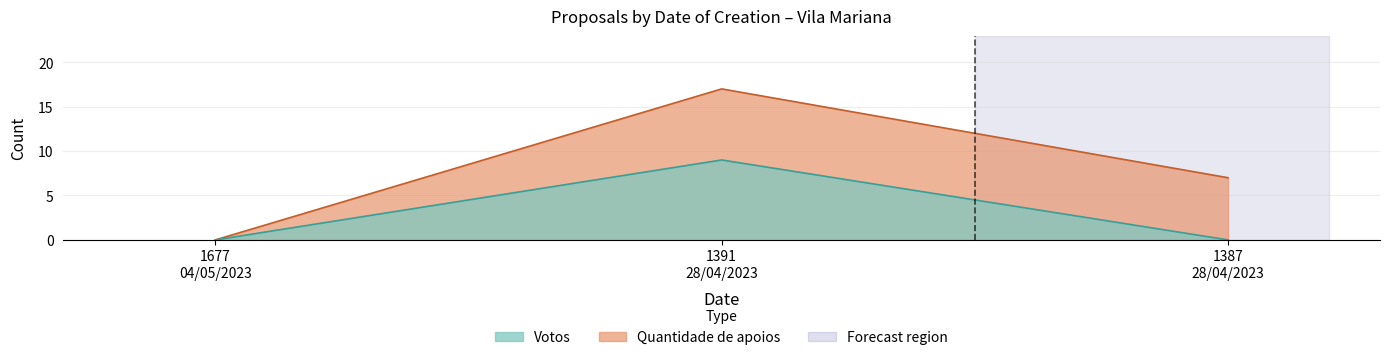

The value at 1677 04/05/2023 is 0. True or false?

True